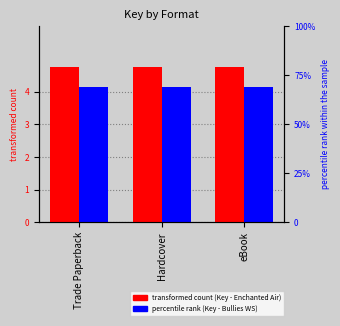

Which series changed the most between Hardcover and eBook?

Key_Enchanted_Air